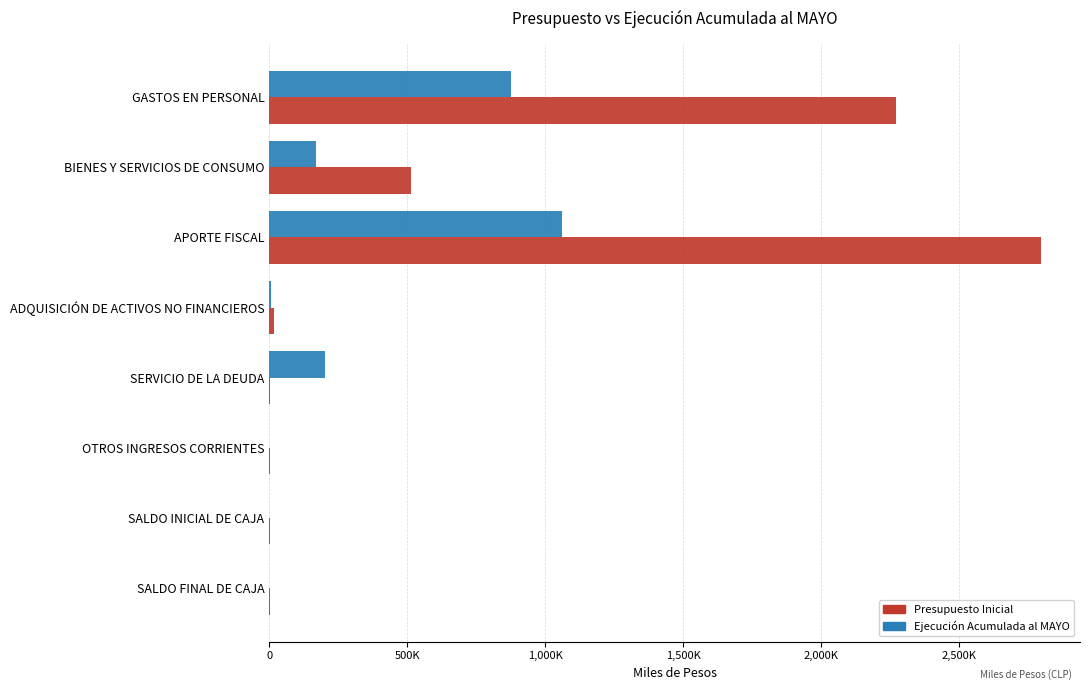

Rank the series by their maximum value, from highest to lowest.

Presupuesto Inicial, Ejecución Acumulada al MAYO